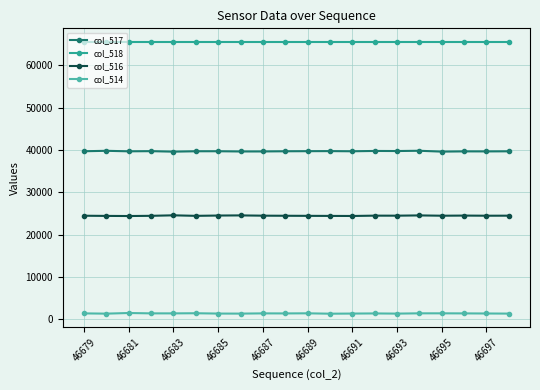

What is the minimum value for col_518?

65535